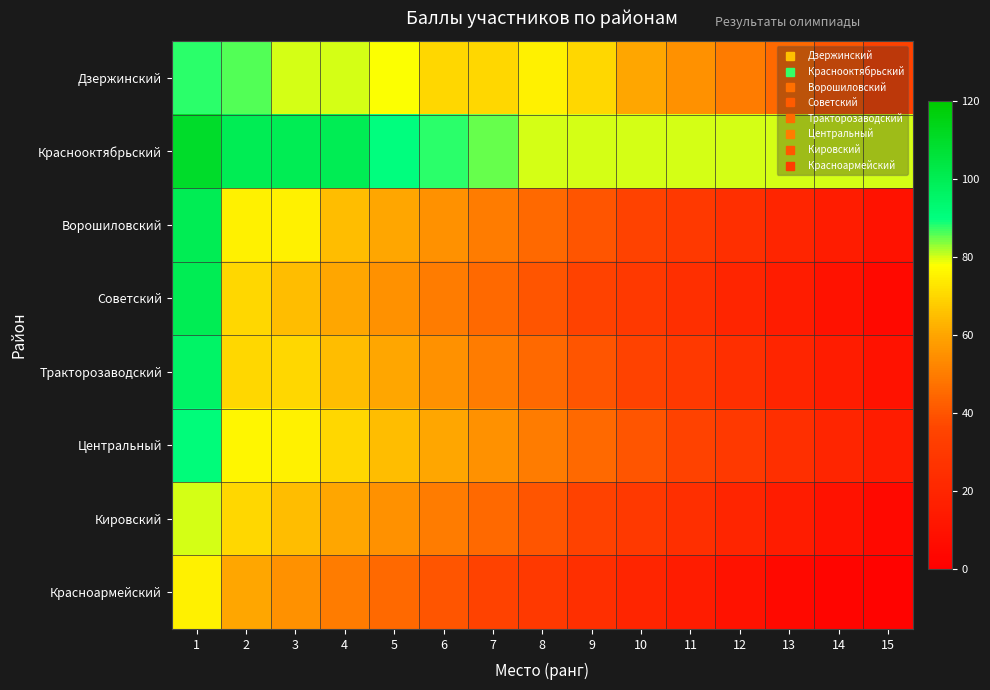

Reading left to right, extract all data points from this chart.

Дзержинский: 1=88	2=86	3=80	4=80	5=78	6=70	7=70	8=75	9=70	10=60	11=55	12=50	13=45	14=40	15=35
Краснооктябрьский: 1=110	2=100	3=100	4=100	5=90	6=88	7=85	8=80	9=80	10=80	11=80	12=80	13=80	14=80	15=80
Ворошиловский: 1=100	2=75	3=75	4=65	5=60	6=55	7=50	8=45	9=40	10=35	11=30	12=25	13=20	14=15	15=10
Советский: 1=100	2=70	3=65	4=60	5=55	6=50	7=45	8=40	9=35	10=30	11=25	12=20	13=15	14=10	15=5
Тракторозаводский: 1=96	2=70	3=70	4=65	5=60	6=55	7=50	8=45	9=40	10=35	11=30	12=25	13=20	14=15	15=10
Центральный: 1=91	2=76	3=75	4=70	5=65	6=60	7=55	8=50	9=45	10=40	11=35	12=30	13=25	14=20	15=15
Кировский: 1=80	2=70	3=65	4=60	5=55	6=50	7=45	8=40	9=35	10=30	11=25	12=20	13=15	14=10	15=5
Красноармейский: 1=75	2=60	3=55	4=50	5=45	6=40	7=35	8=30	9=25	10=20	11=15	12=10	13=5	14=3	15=2